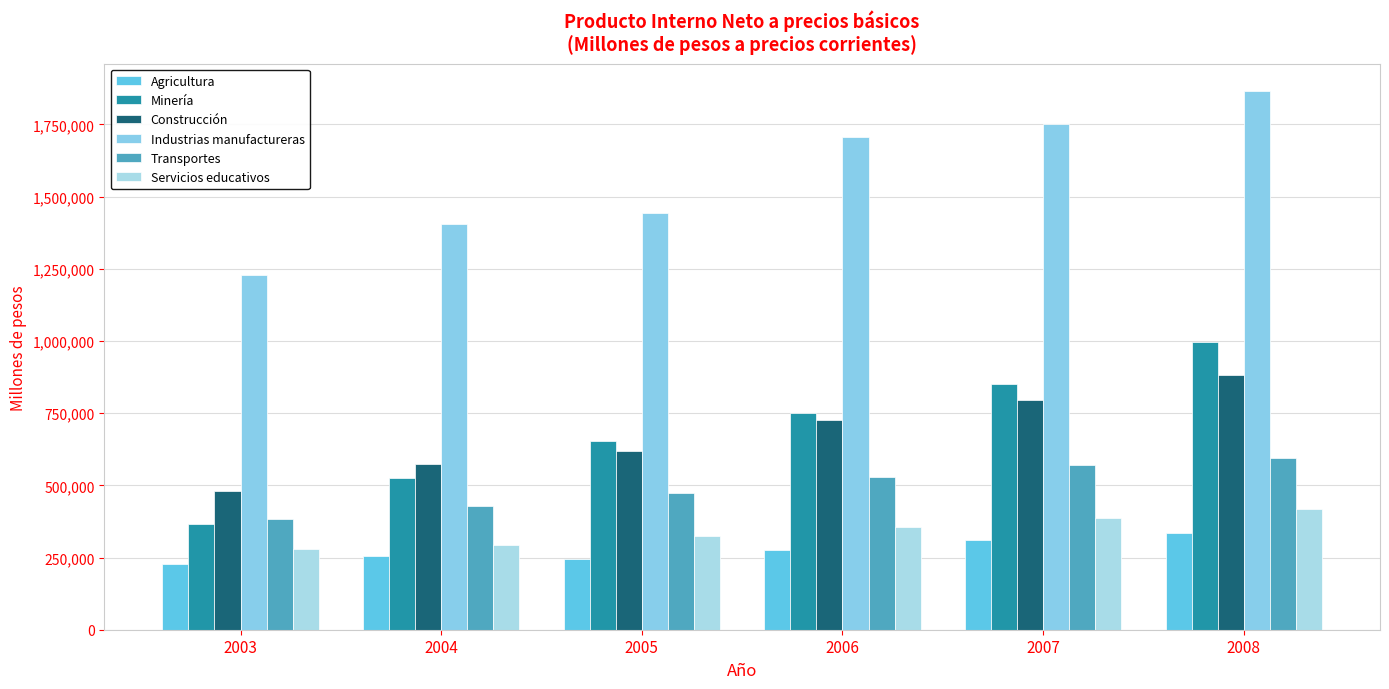

What is the difference between the second highest and minimum values in the Servicios educativos series?

106270